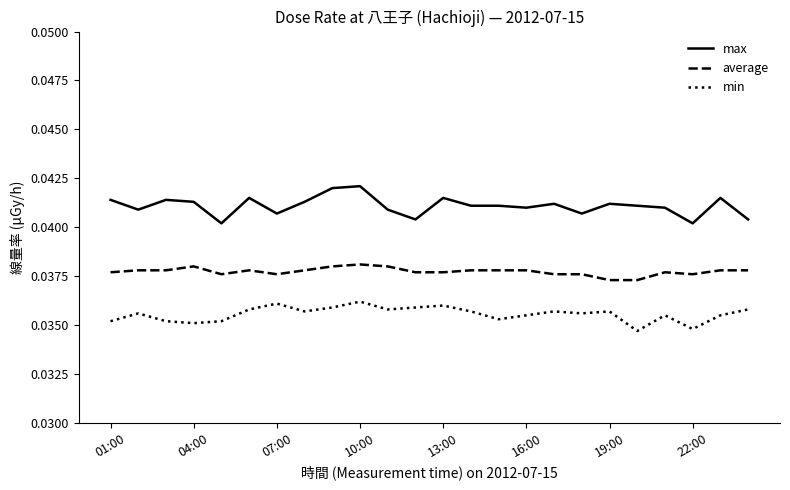

True or false: average and max intersect in this chart.

False